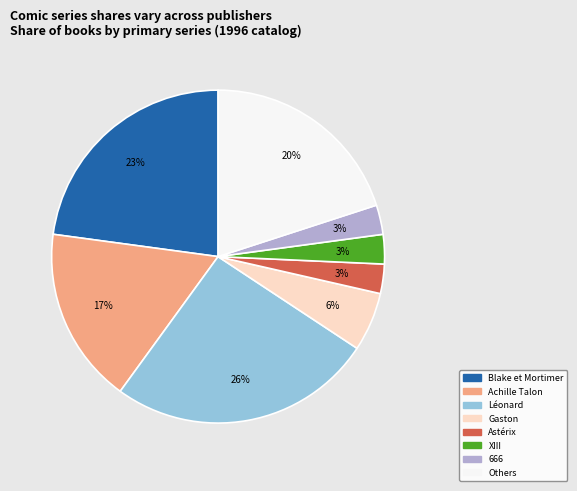

Is it true that 666 is 17% of the pie?

False